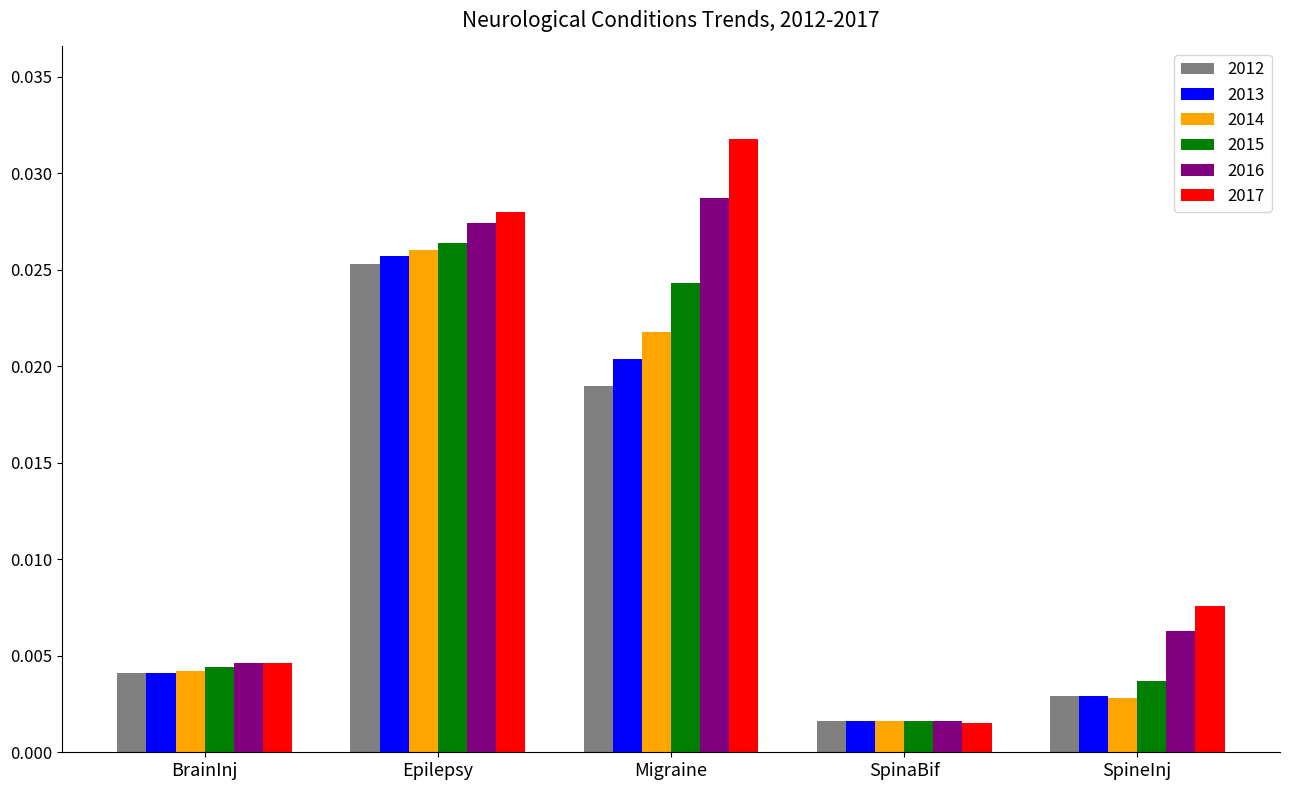

How many categories are shown in the chart?

5